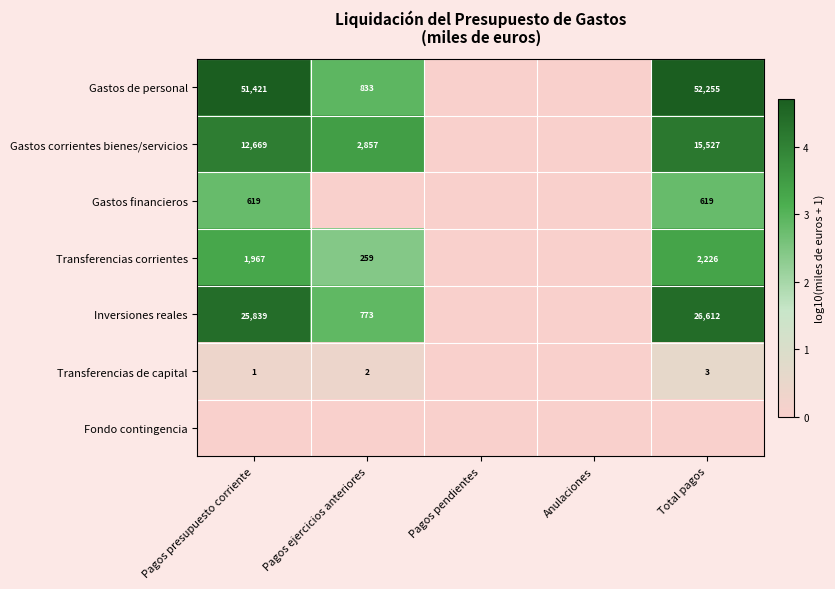

What is the difference between the Transferencias corrientes values at Pagos ejercicios anteriores and Total pagos?

1967